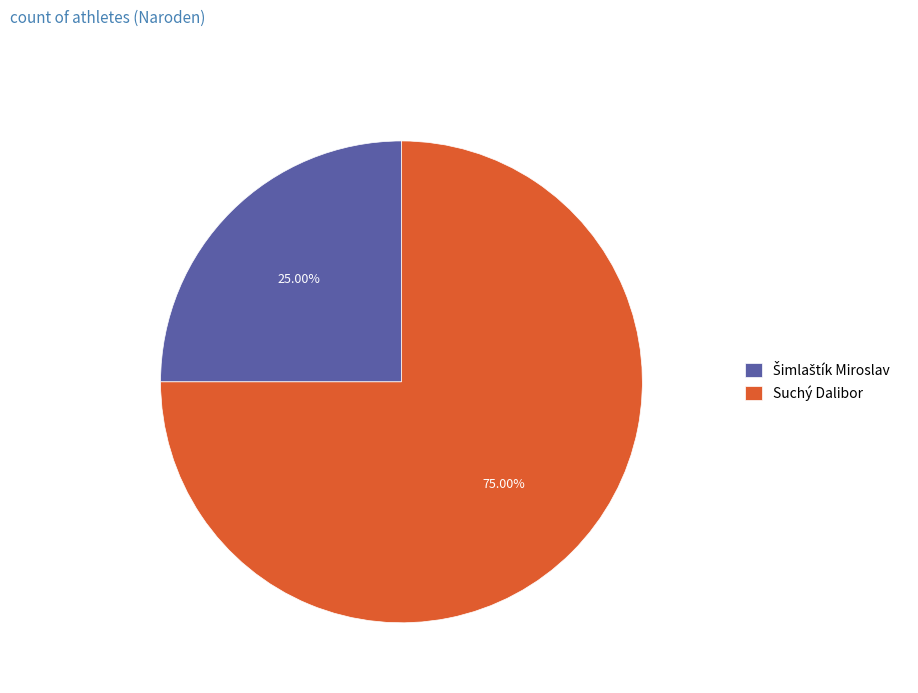

Does Suchý Dalibor account for over 50% of the chart?

Yes